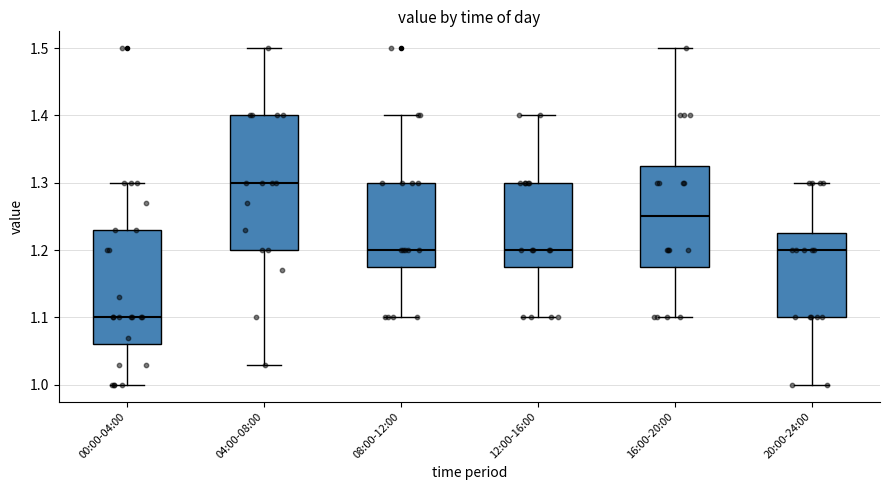

Reading left to right, read every box against the y-axis: the position of its median line, the range the box covers, and the ends of its whiskers. The values are not printed on the chart, so give them approximately, as read against the axis.

00:00-04:00: median 1.10, box 1.06 to 1.23, whiskers 1.00 to 1.30
04:00-08:00: median 1.30, box 1.20 to 1.40, whiskers 1.03 to 1.50
08:00-12:00: median 1.20, box 1.18 to 1.30, whiskers 1.10 to 1.40
12:00-16:00: median 1.20, box 1.18 to 1.30, whiskers 1.10 to 1.40
16:00-20:00: median 1.25, box 1.18 to 1.33, whiskers 1.10 to 1.50
20:00-24:00: median 1.20, box 1.10 to 1.23, whiskers 1.00 to 1.30